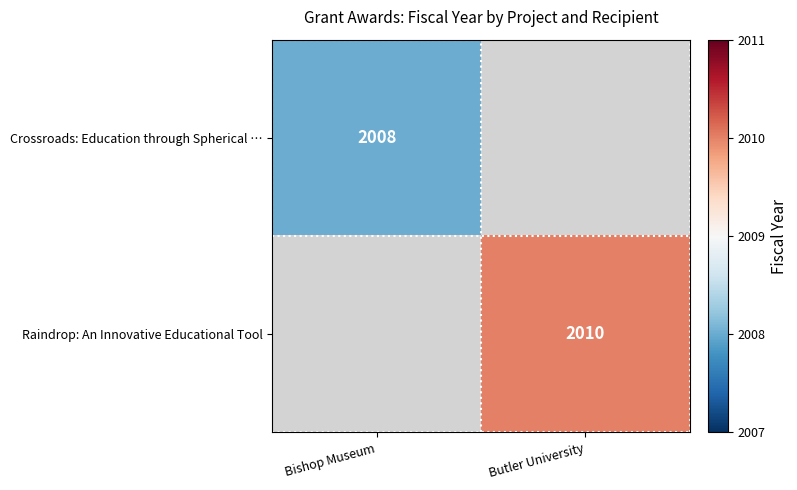

Is it true that Crossroads: Education through Spherical … equals 3476 at Bishop Museum?

False